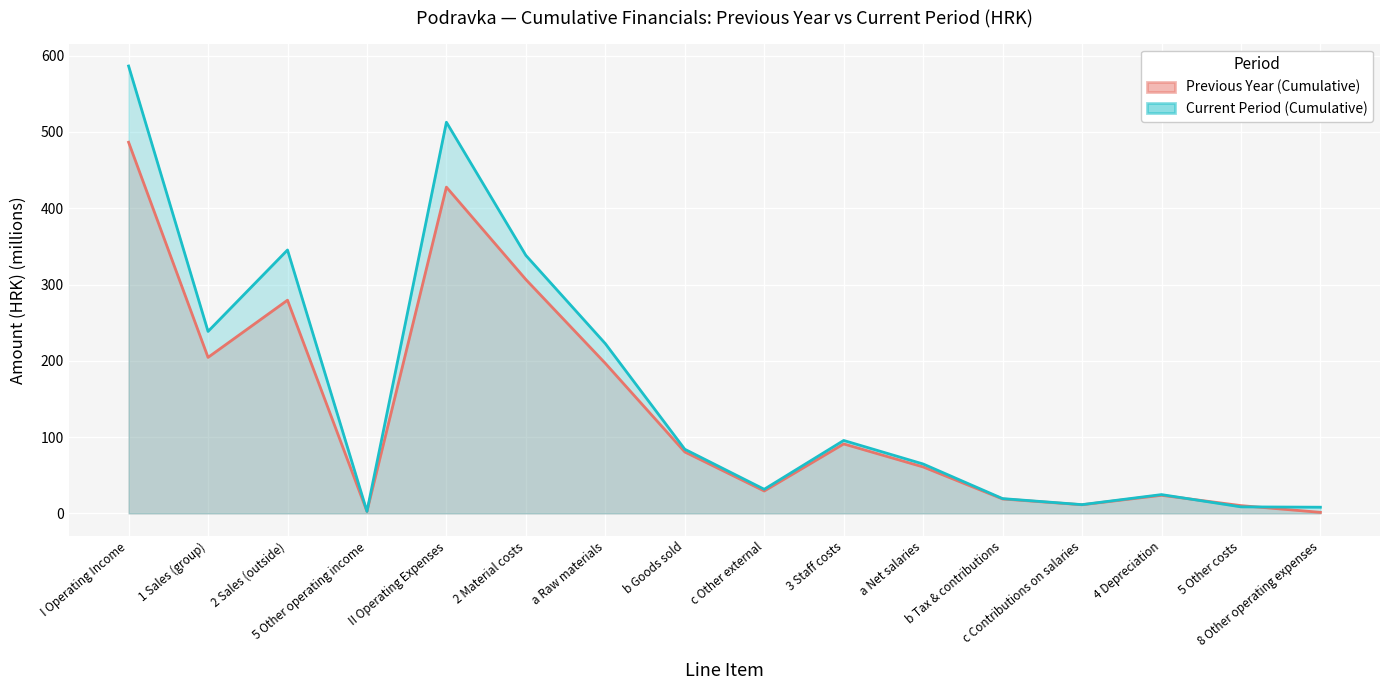

Reading left to right, what are all the values shown in this chart?

Previous Year (Cumulative): 486.6	204.5	279.5	2.6	427.7	306.6	196.7	80.5	29.3	91.1	60.9	18.9	11.3	23.7	10.2	1.3
Current Period (Cumulative): 586.5	238.6	345.3	2.6	512.8	338.2	222.6	84.1	31.6	95.6	64.8	19.4	11.5	24.6	8.5	8.1